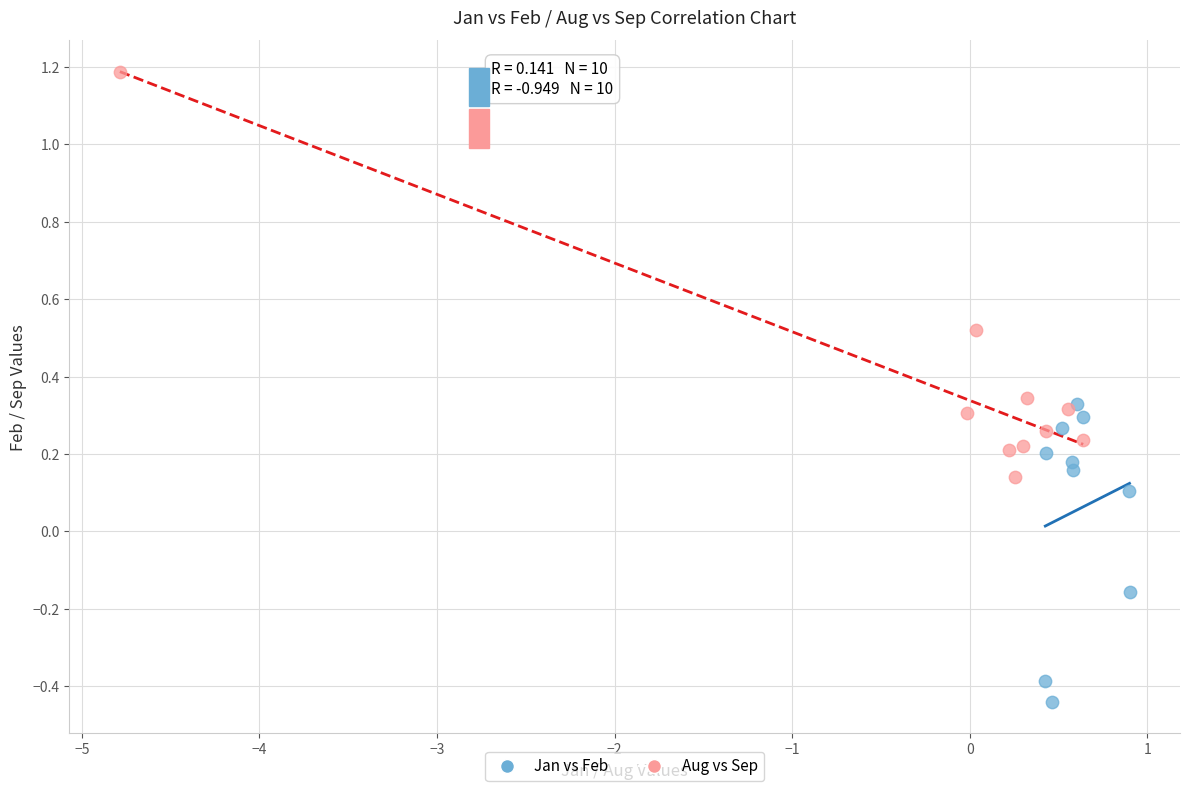

Which series reaches the maximum Y coordinate?

Aug vs Sep